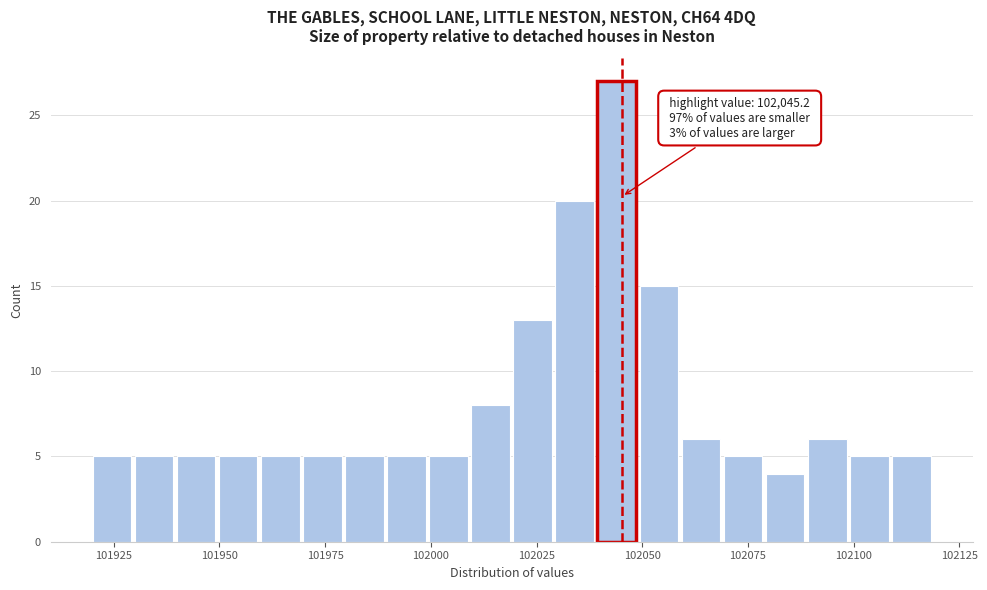

Read against the x-axis, roughly where is the centre of the tallest bar?

102045